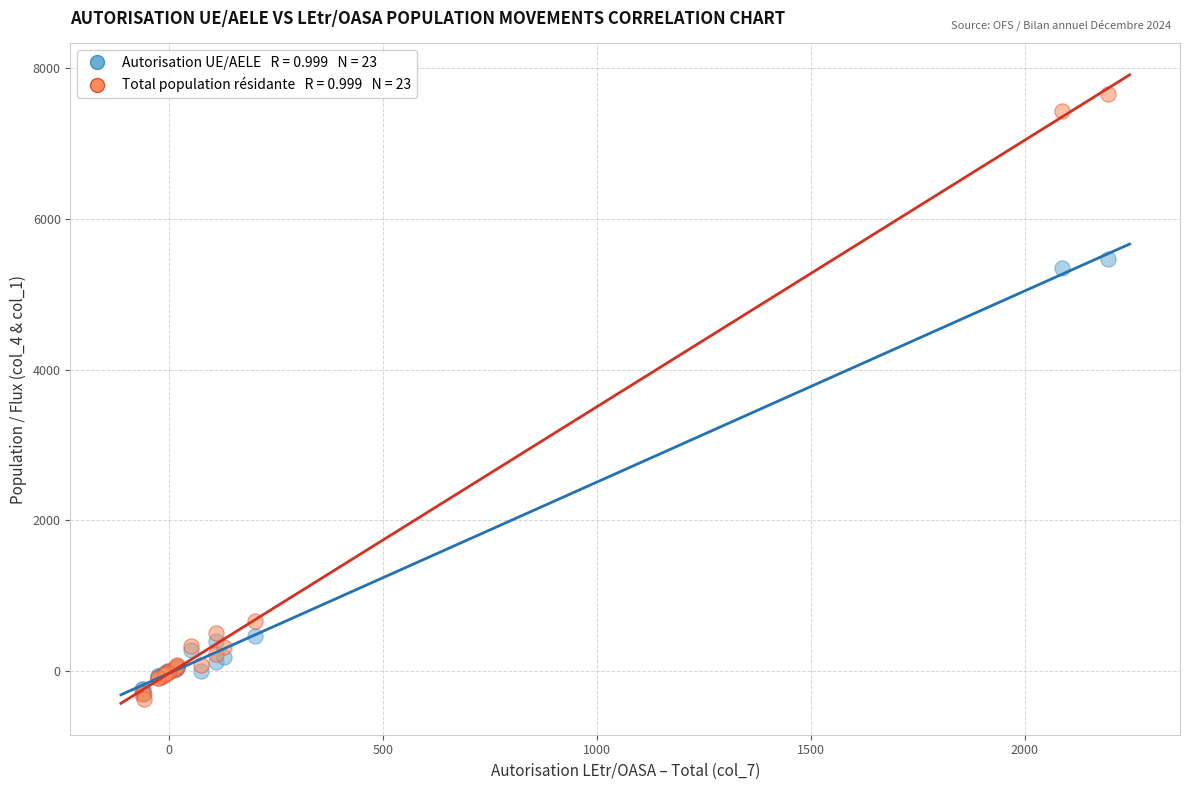

Across all series, what Y value is closest to 3643?

5347